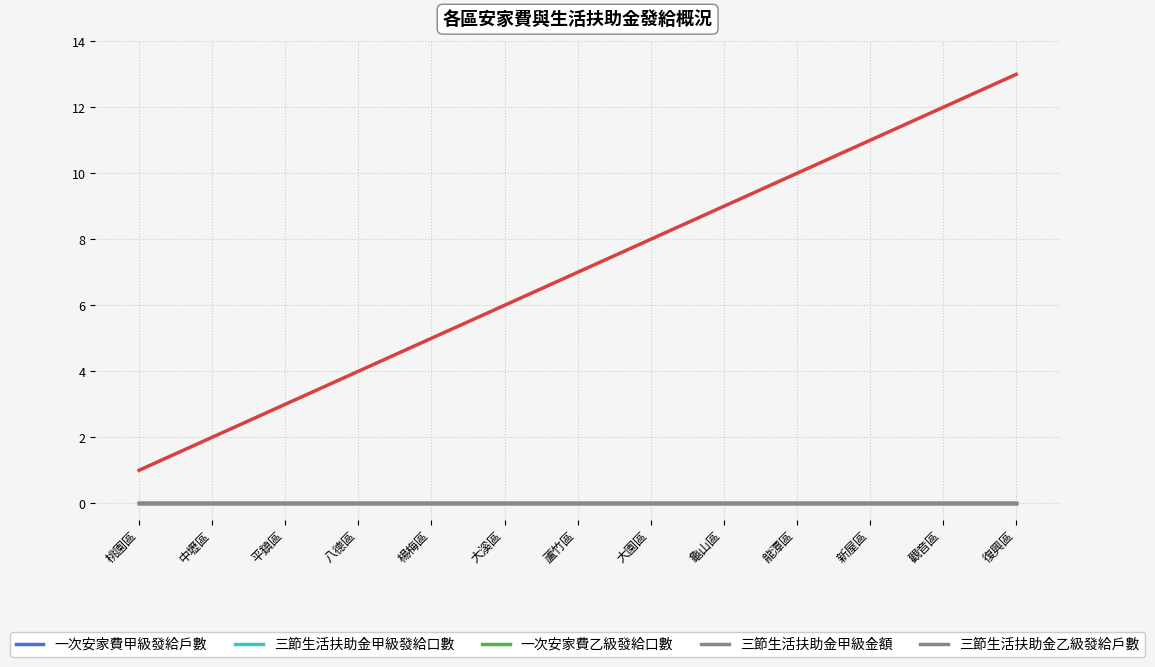

At which category is the sum across all series the highest?

復興區